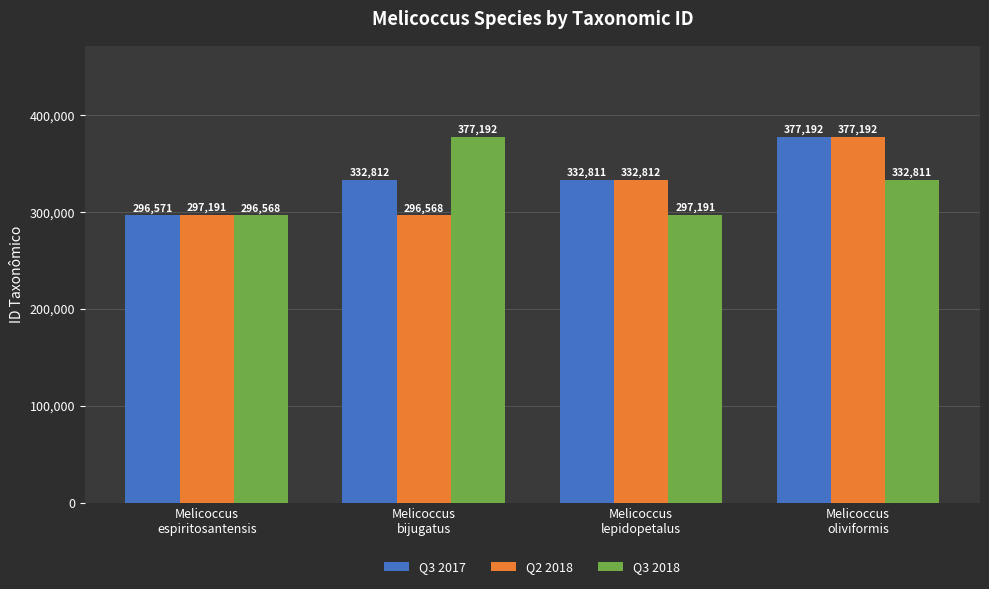

Between Melicoccus
espiritosantensis and Melicoccus
lepidopetalus, which series saw the biggest shift?

Q3 2017